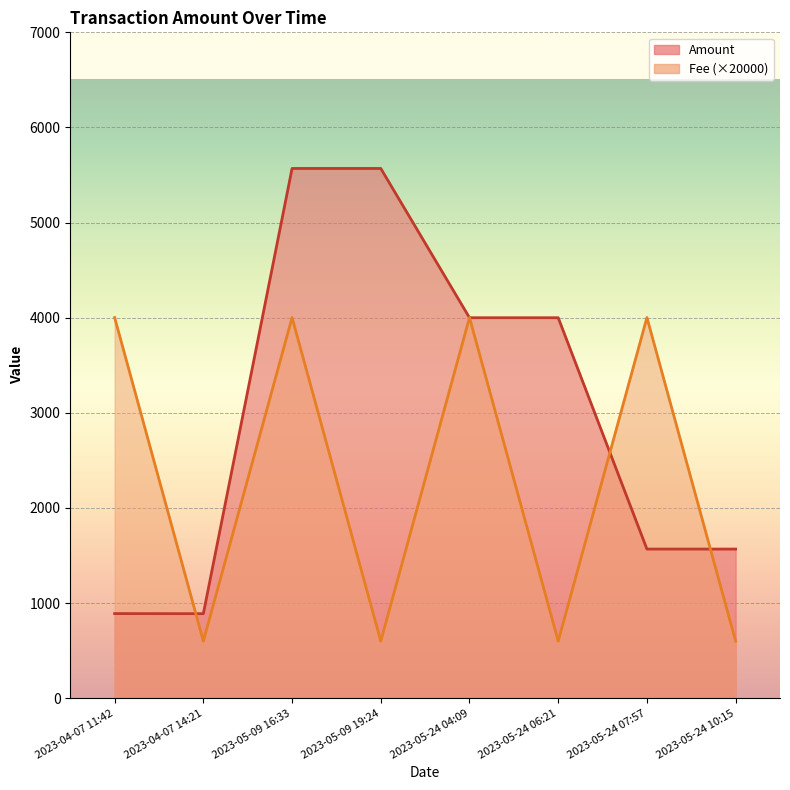

What is the minimum value shown in the chart?

600